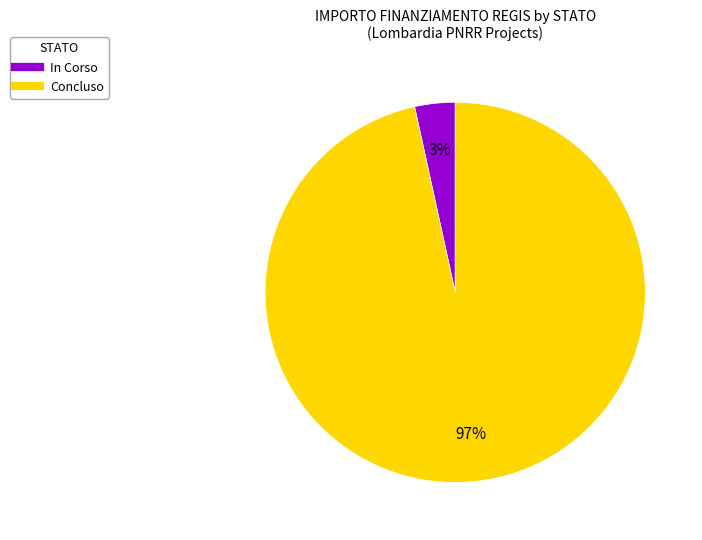

Is there any slice that represents more than half of the pie?

Yes